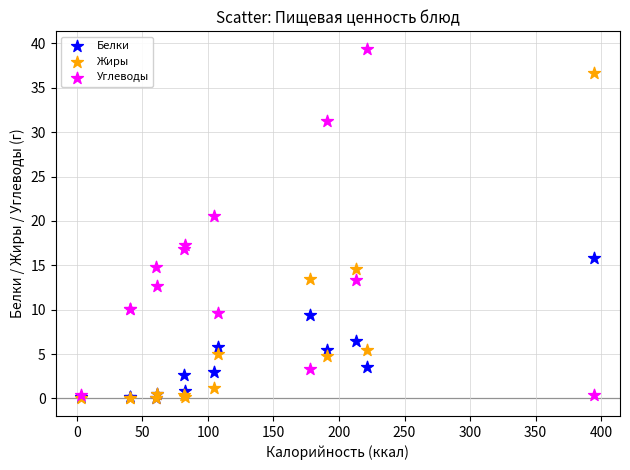

In the Белки series, what Y value is closest to 7?

6.5